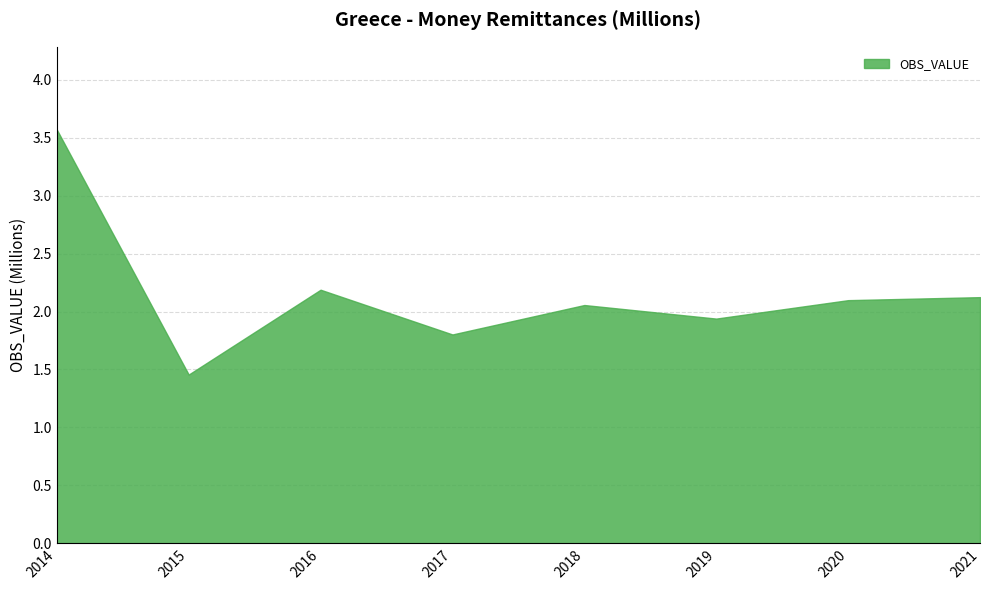

The value at 2016 is 2.2. True or false?

True